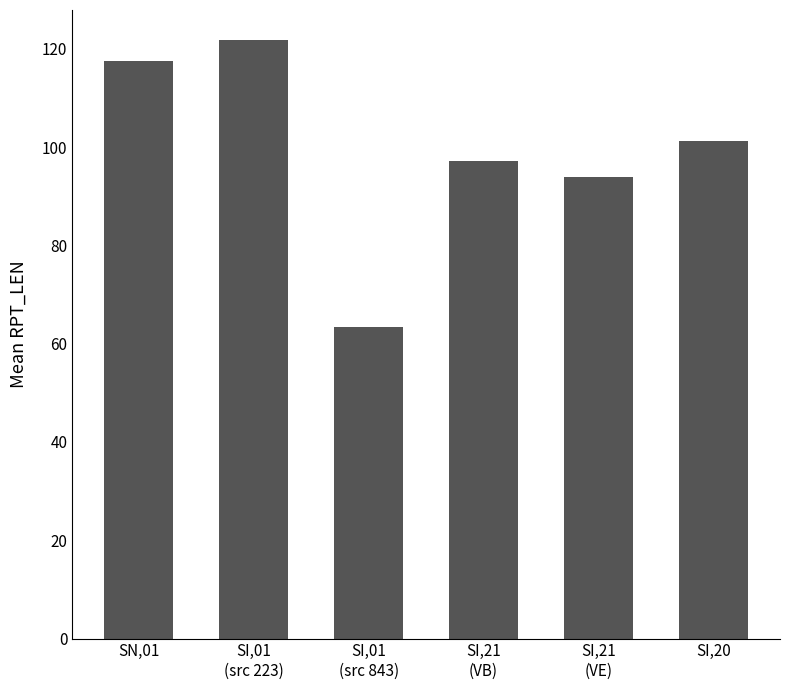

Are the bars grouped side by side (vs. stacked)?

No